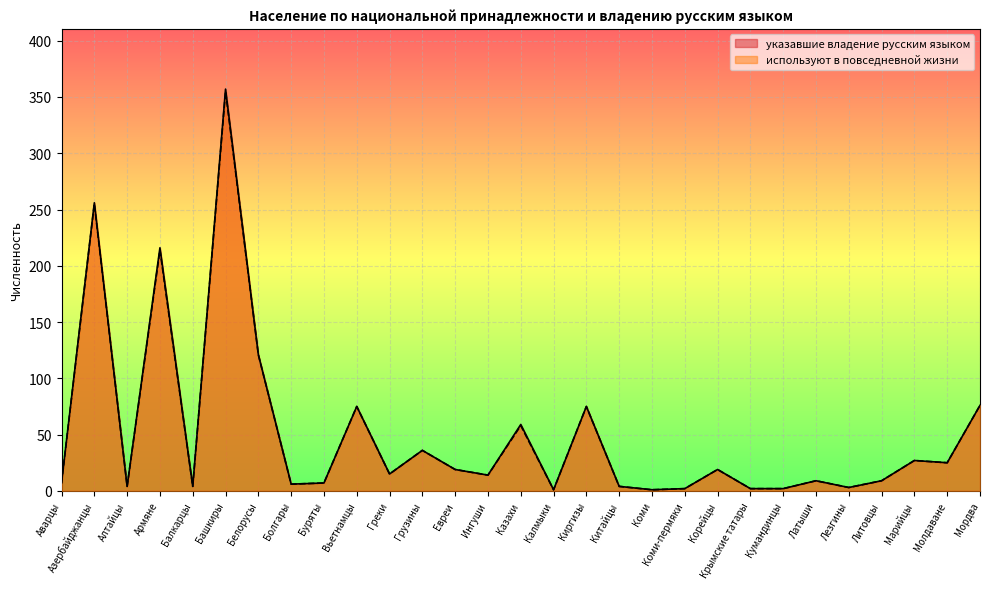

True or false: используют в повседневной жизни and указавшие владение русским языком intersect in this chart.

False